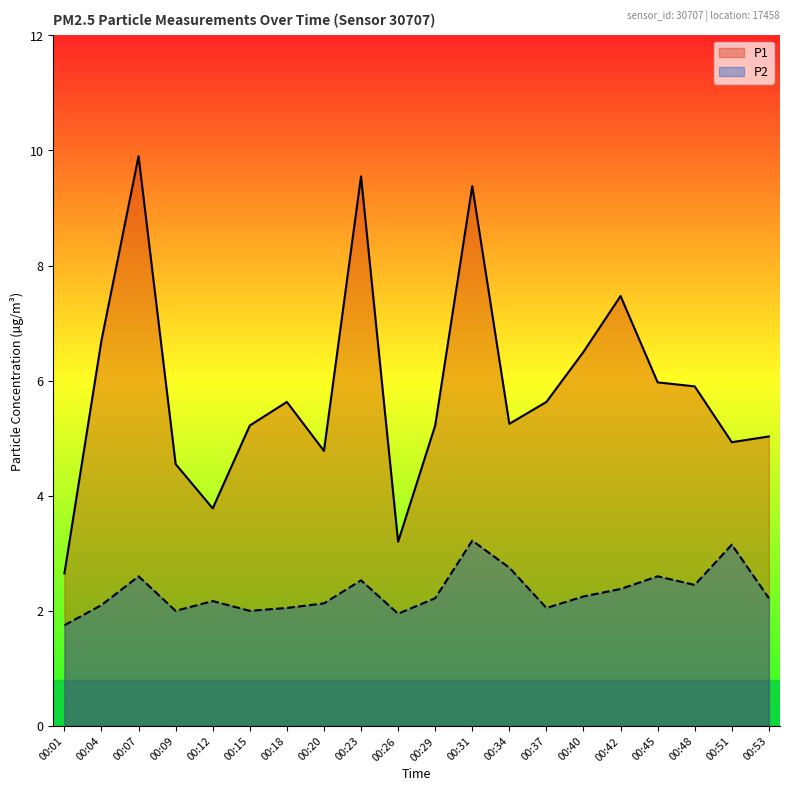

What is the difference between the P1 values at 00:23 and 00:42?

2.1